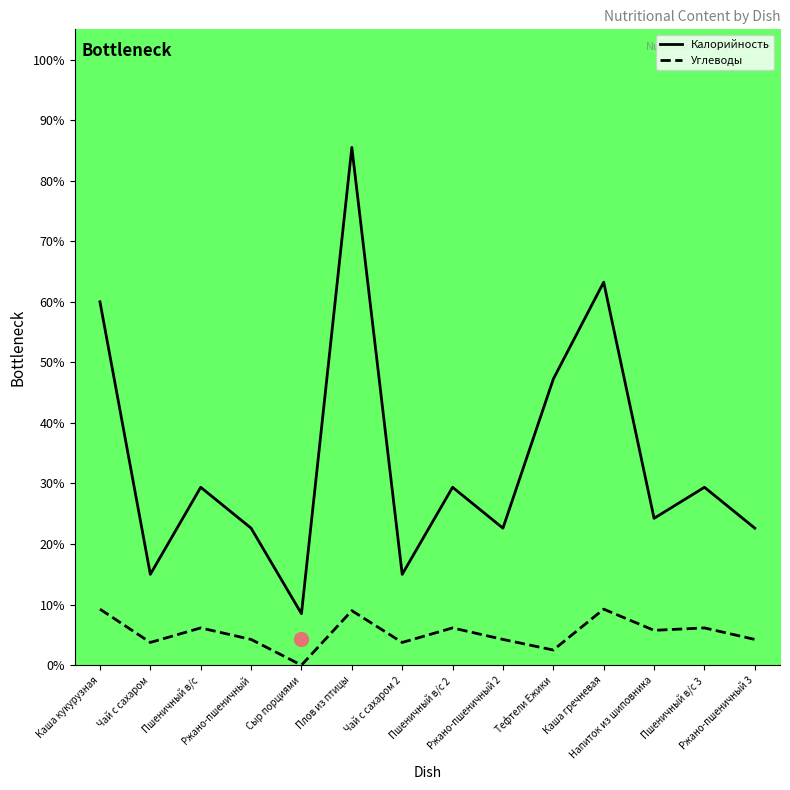

Is the value of Углеводы at Пшеничный в/с greater than the value of Калорийность at Чай с сахаром?

No